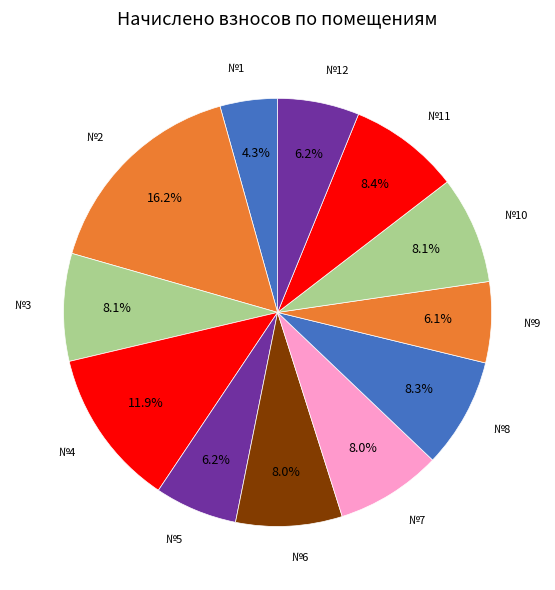

Is there a majority slice in this chart?

No